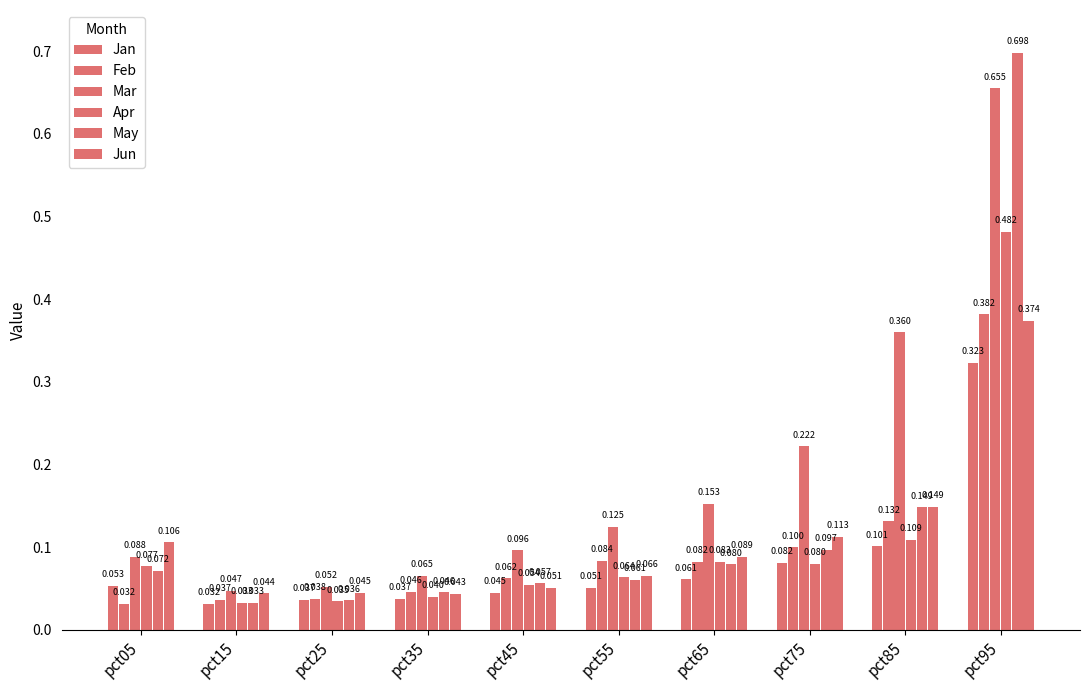

Which series has the largest range (max minus min)?

May